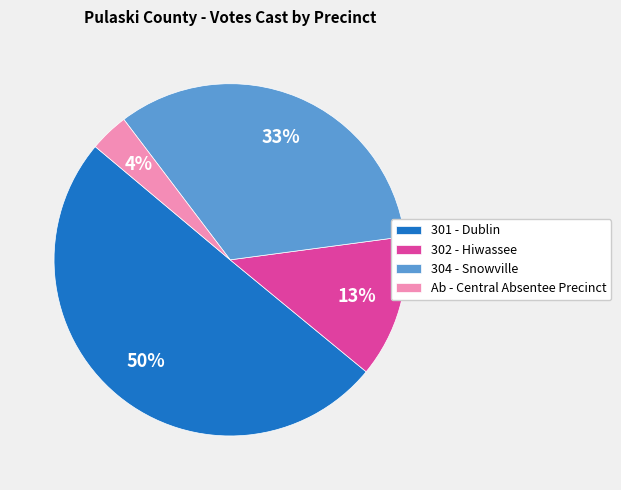

What is the smallest slice in the pie chart?

Ab - Central Absentee Precinct